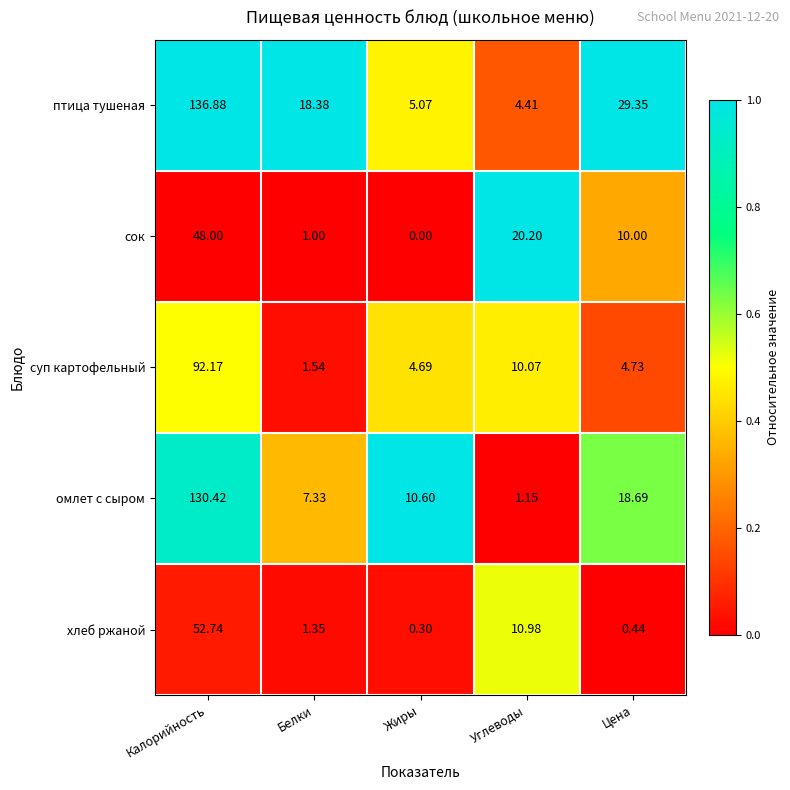

At which category does the chart reach its peak across all series?

Калорийность